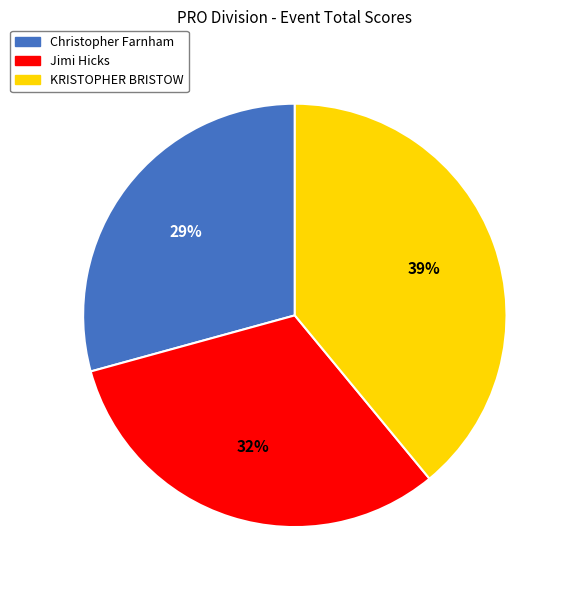

Is the sum of Jimi Hicks and Christopher Farnham greater than half?

Yes